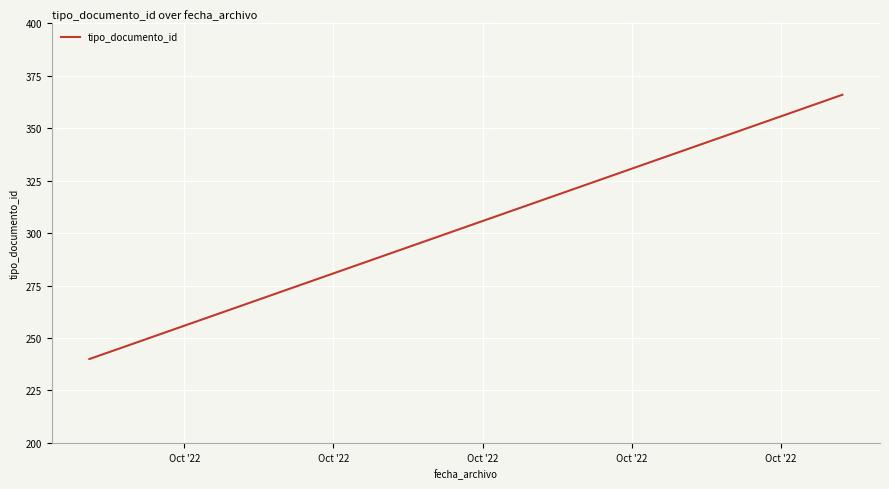

Is this an area chart (filled region under the line)?

No